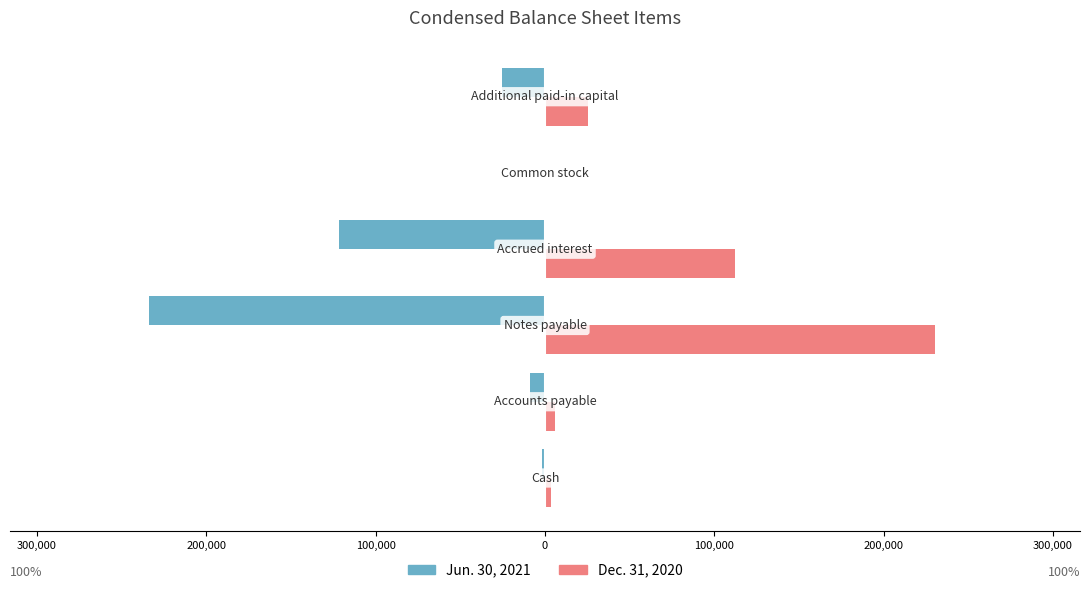

What are all the series names shown in the legend?

Jun. 30, 2021, Dec. 31, 2020